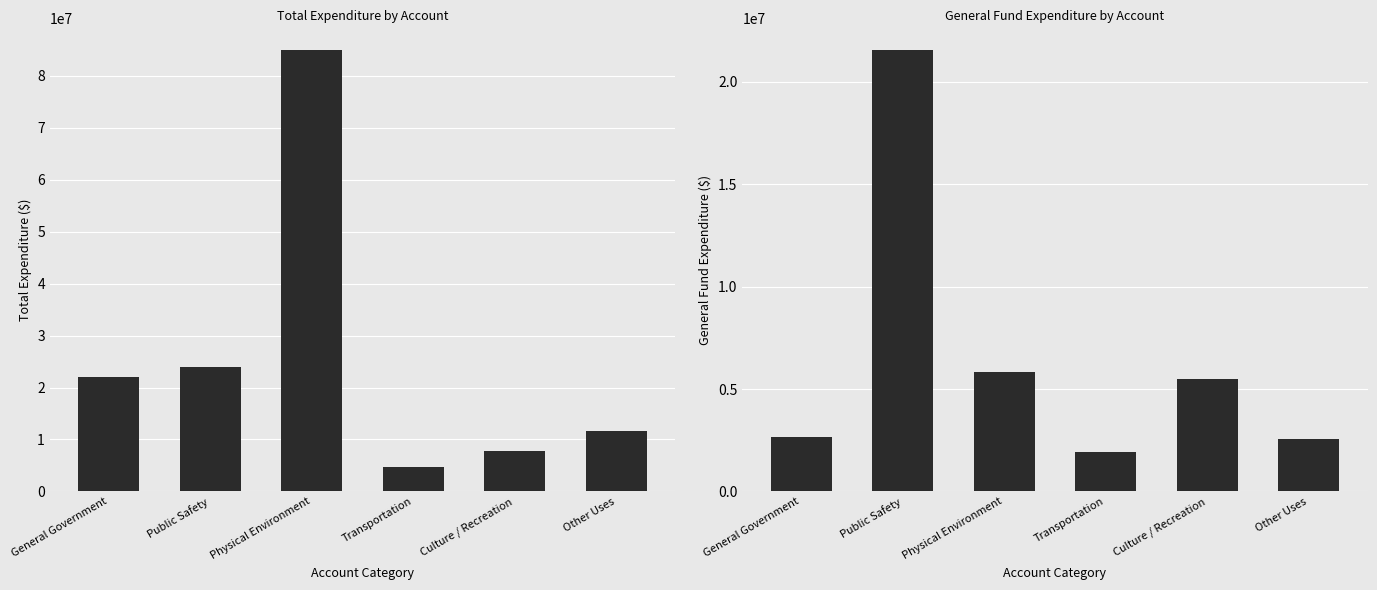

The value of General at Public Safety is 28238659. True or false?

False